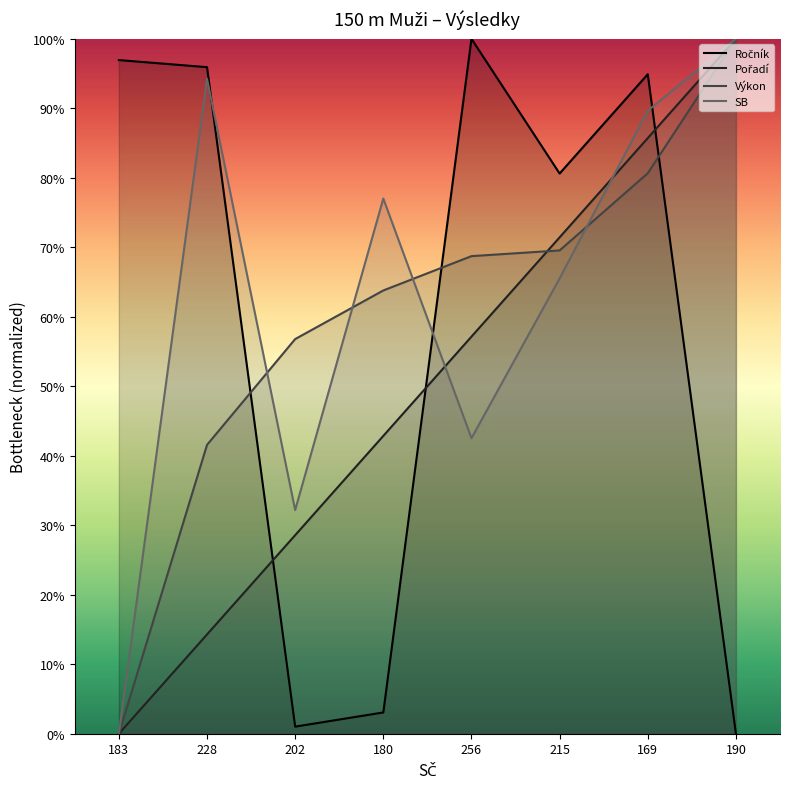

Read the Pořadí value at 190.

100.0